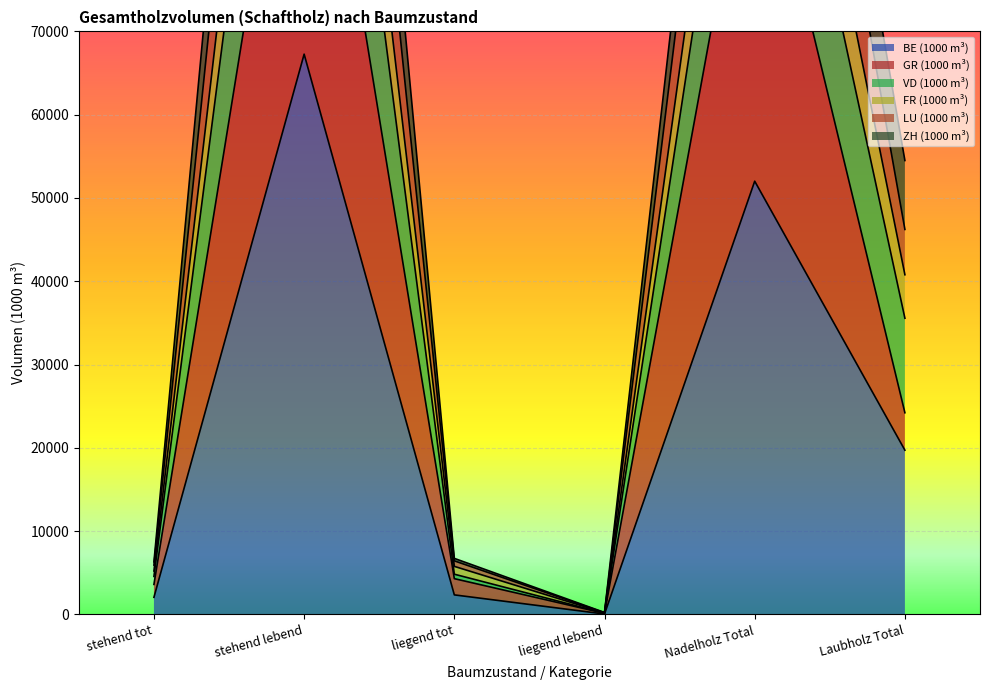

Which category has the highest value across all series?

stehend lebend